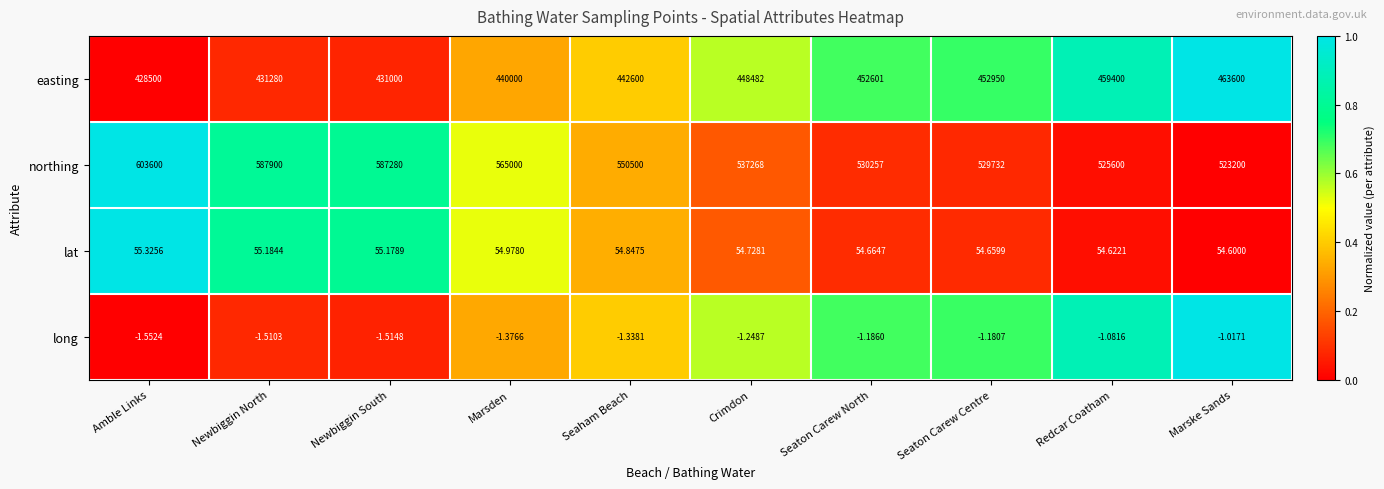

At which label does northing first exceed 550500?

Amble Links